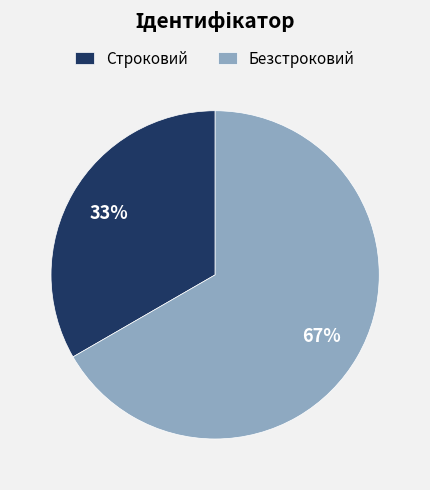

Rank the categories by value from highest to lowest.

Безстроковий, Строковий